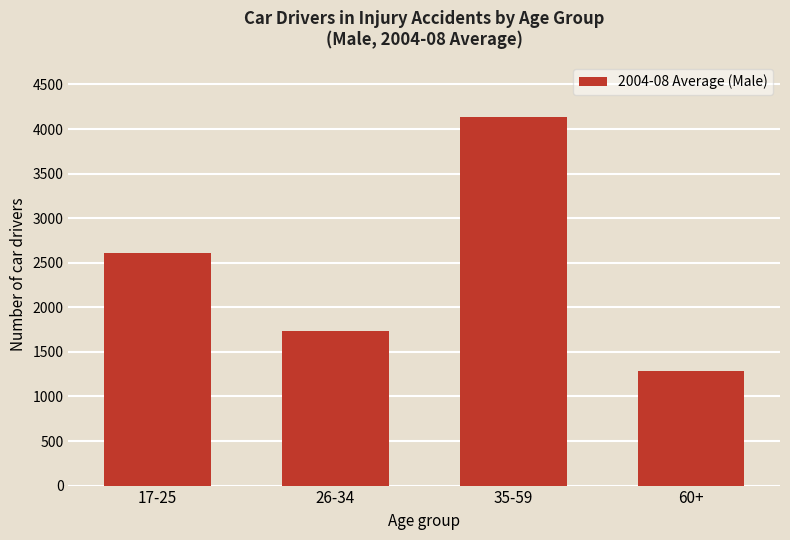

What is the minimum value shown in the chart?

1280